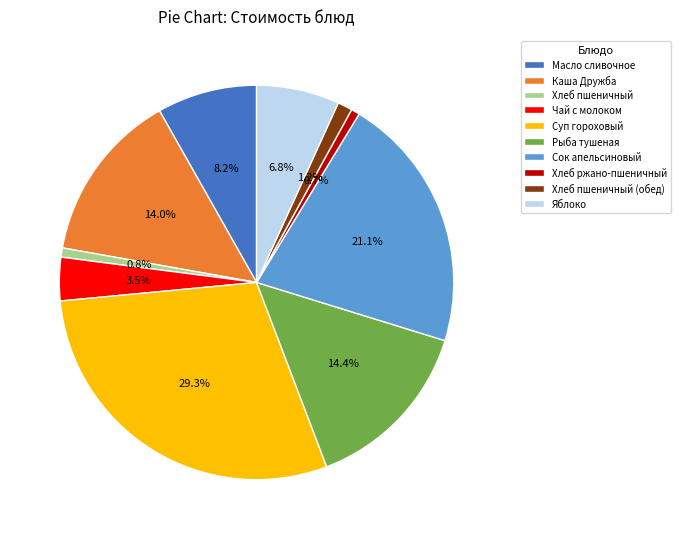

To the nearest percent, what is the average slice percentage?

10%